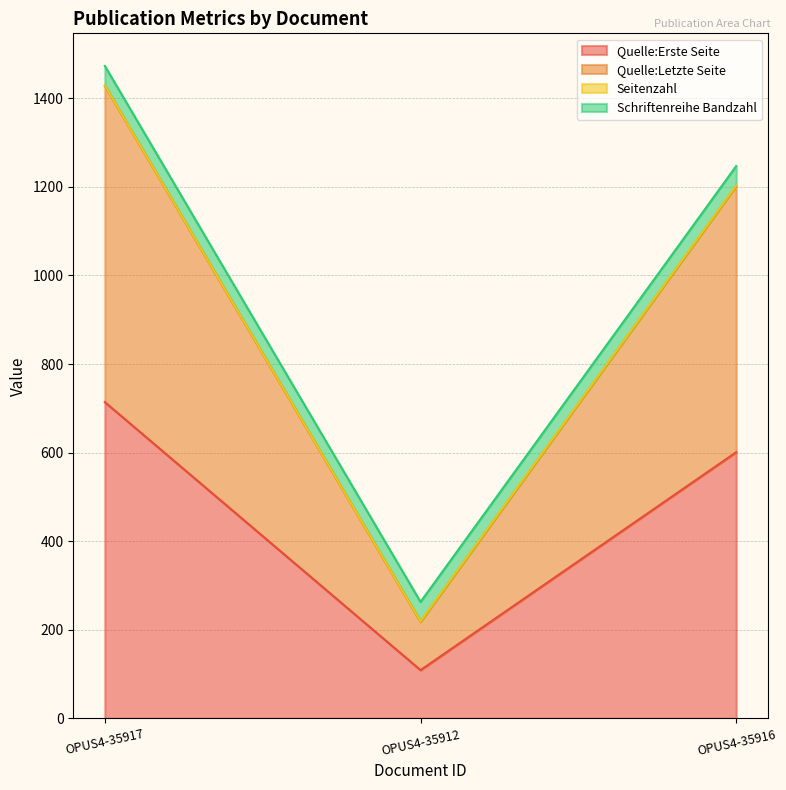

Does the chart display data point markers on the line(s)?

No